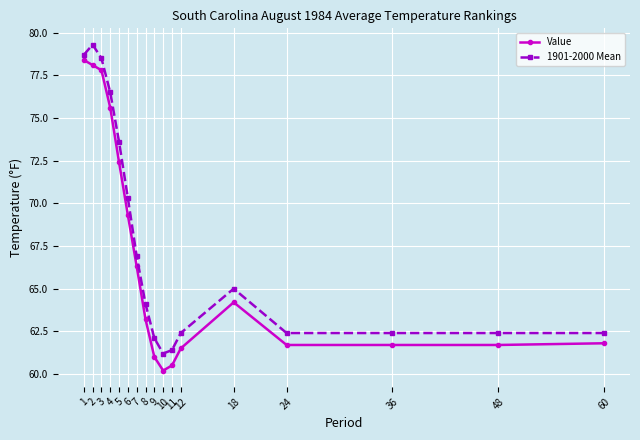

The value of 1901-2000 Mean at 12 is 62.4. True or false?

True